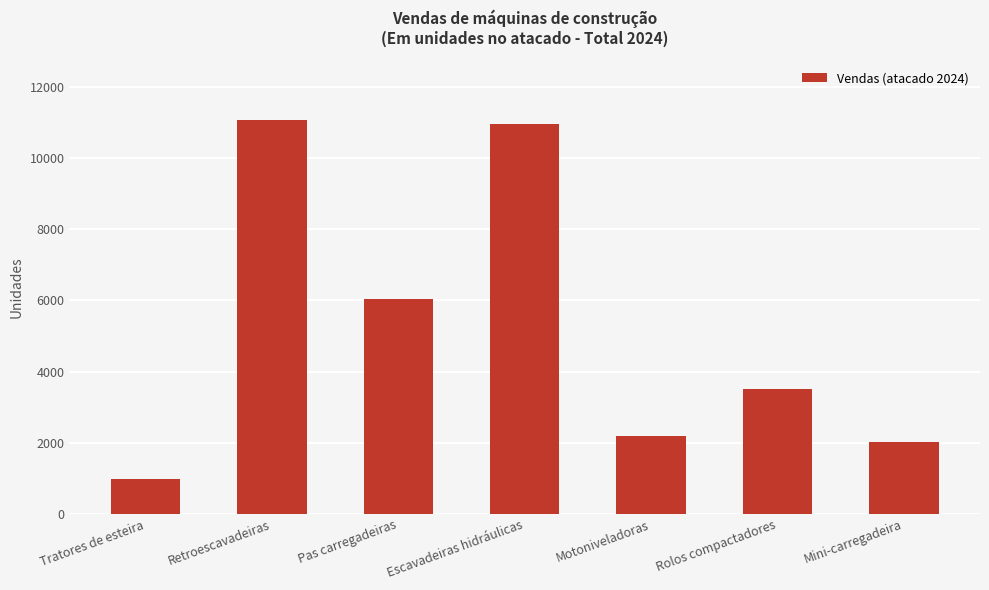

What is the sum of the values at Pas carregadeiras and Escavadeiras hidráulicas?

16978